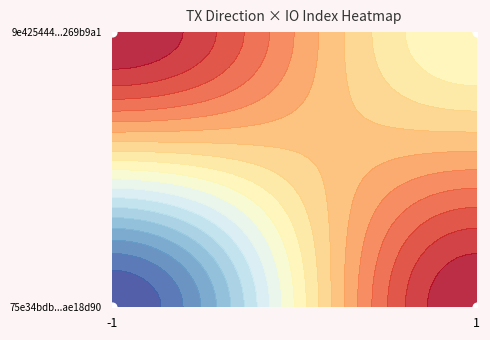

Which category has the lowest value in the 75e34bdb0616eeb2a62e3ef89d1fb908ae18d90 series?

-1